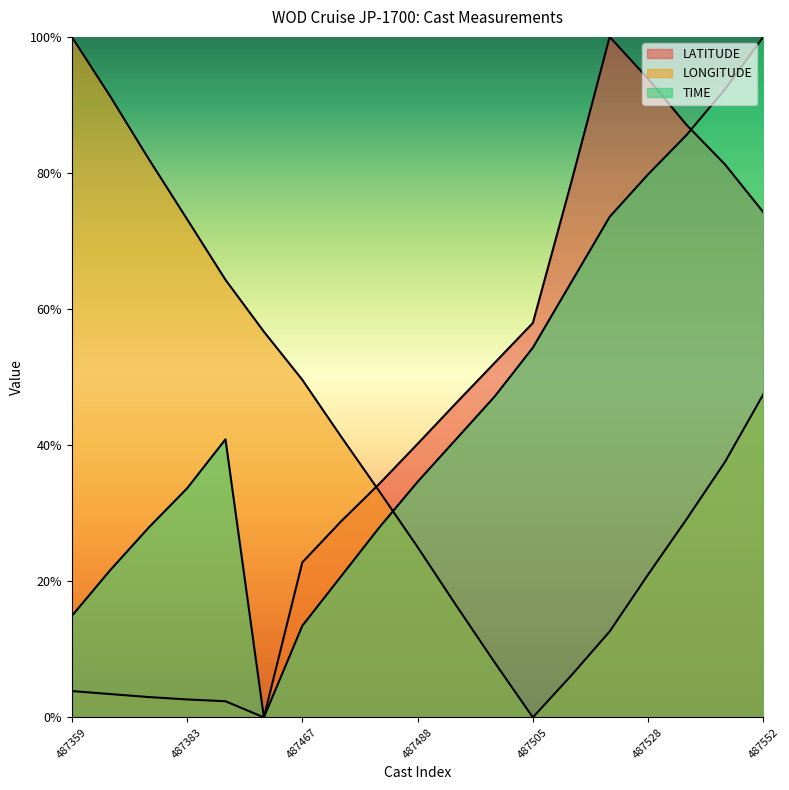

Where is the first local maximum for TIME?

487391